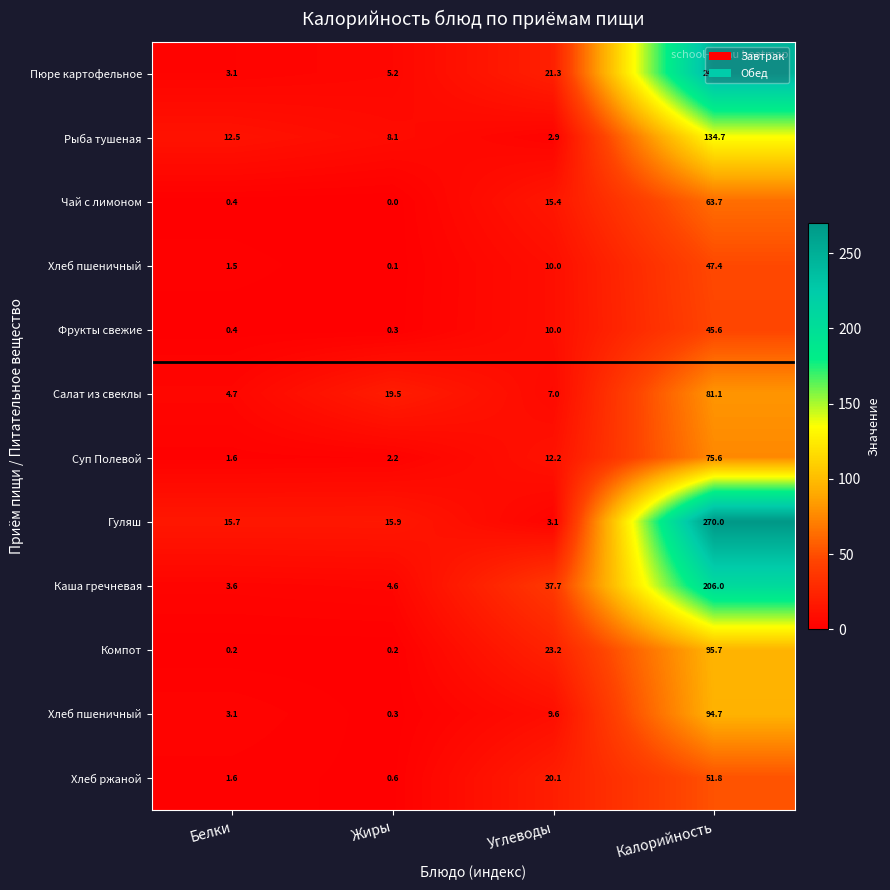

At which category is the sum across all series the highest?

Калорийность